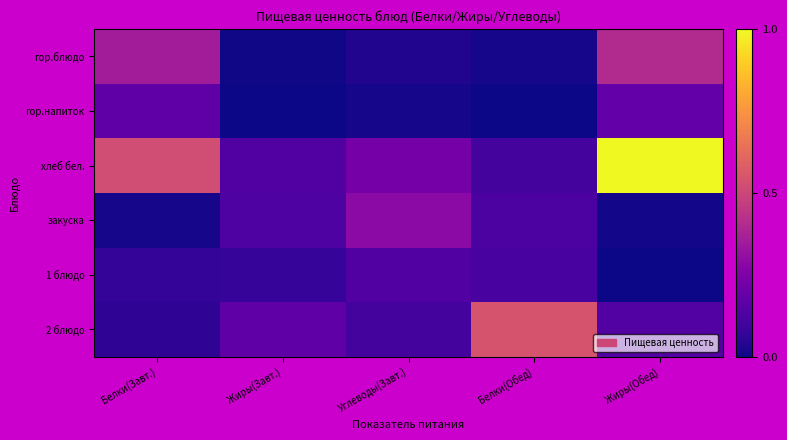

List the series in order of their peak value, lowest first.

1 блюдо, гор.напиток, закуска, гор.блюдо, 2 блюдо, хлеб бел.